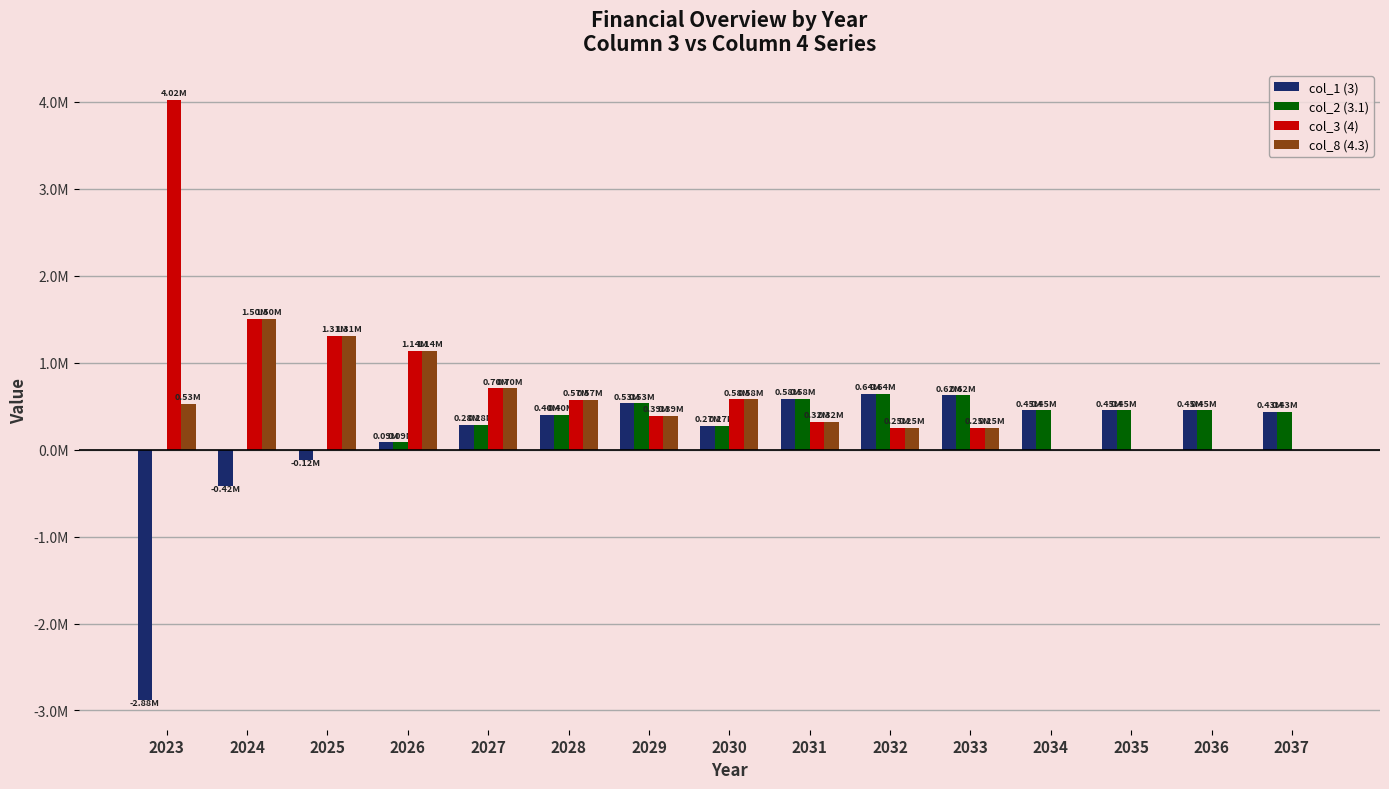

Are the bars horizontal?

No